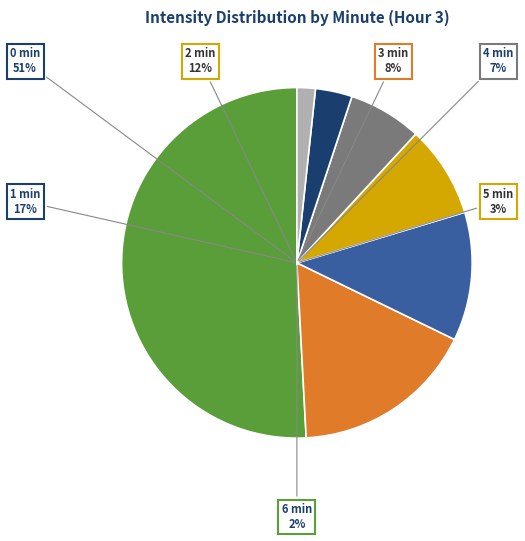

True or false: minute 5 accounts for 1% of the total.

False